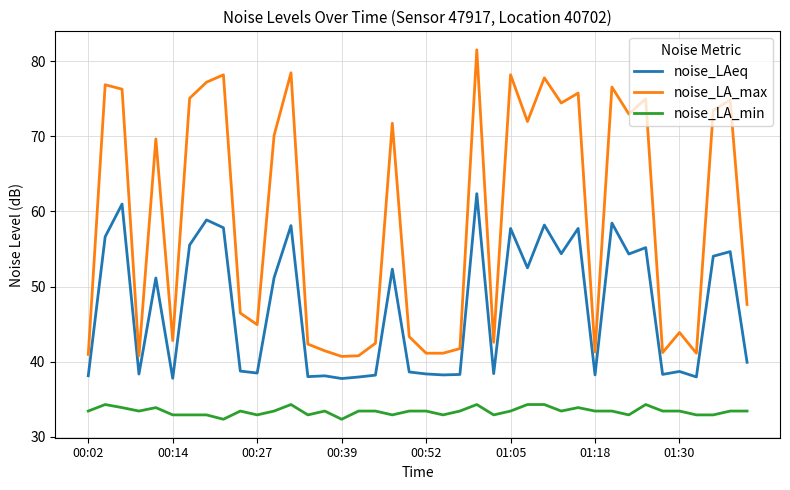

True or false: noise_LAeq and noise_LA_max intersect in this chart.

False